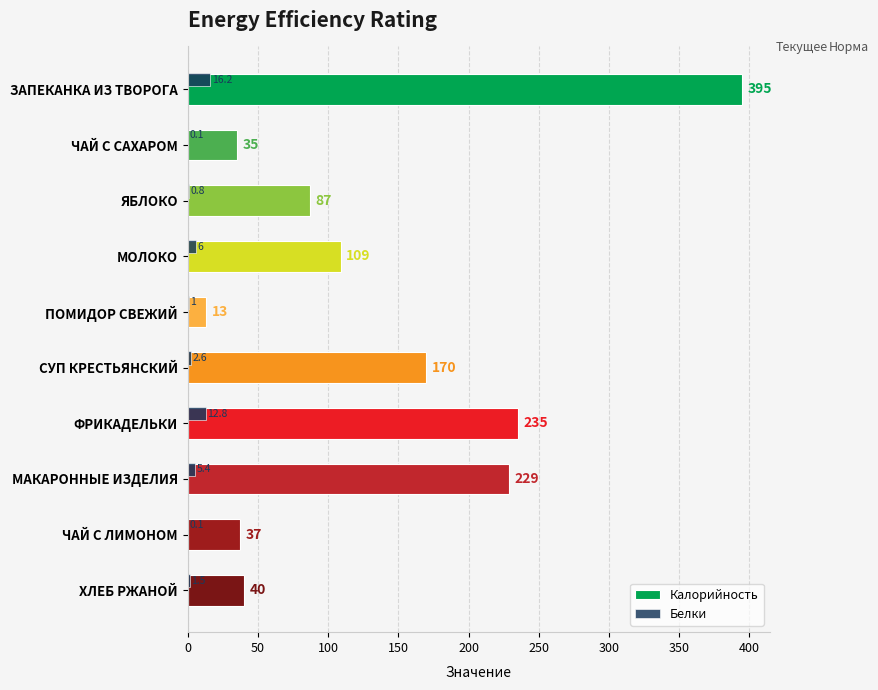

At which label is Белки closest to 8?

МОЛОКО